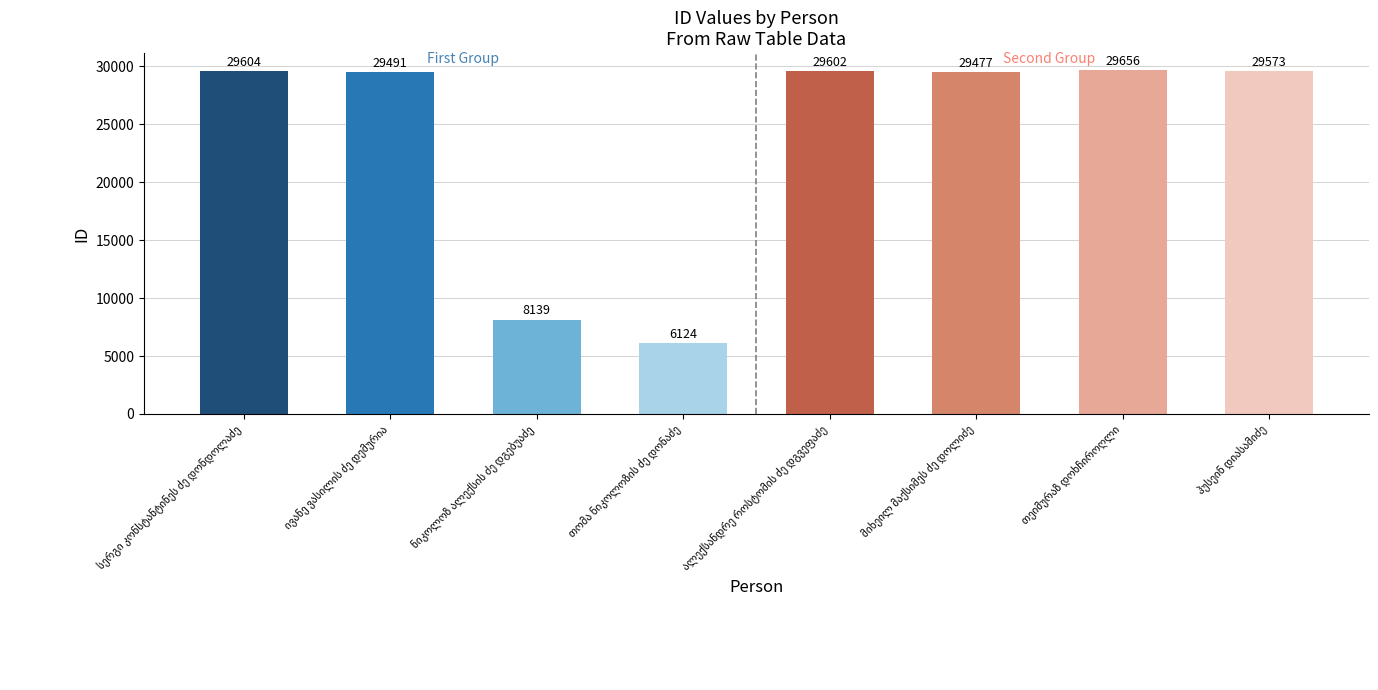

What is the value of the 3rd bar from the left?

8139